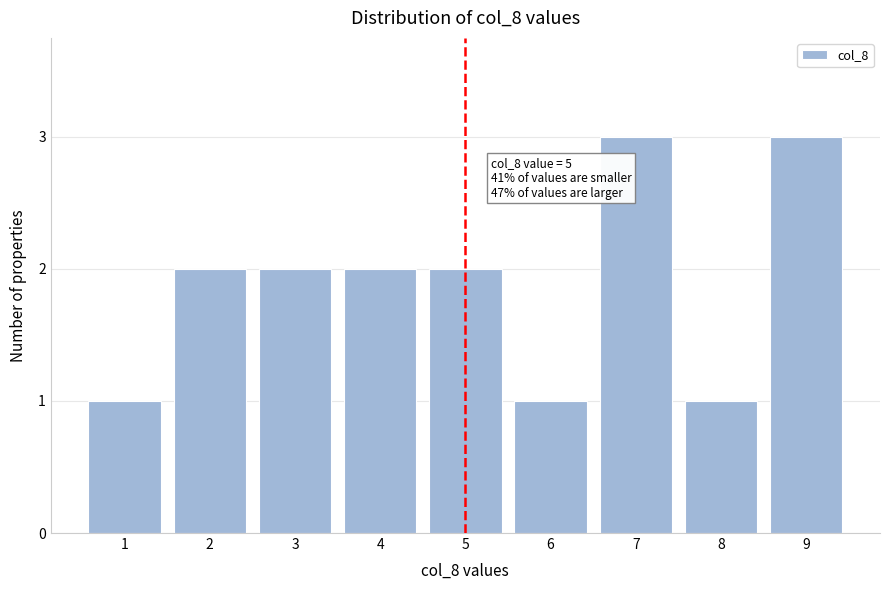

Reading right to left, what are all the values shown in this chart?

3	1	3	1	2	2	2	2	1